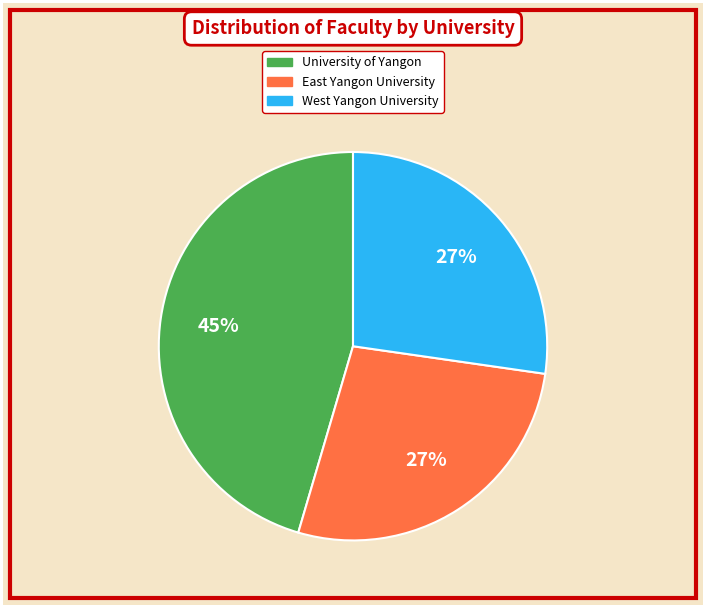

The East Yangon University slice represents 41% of the pie. True or false?

False